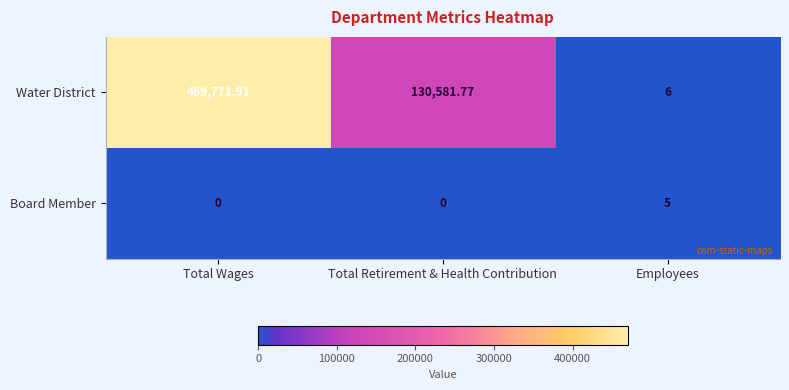

At which category is the sum across all series the highest?

Total Wages